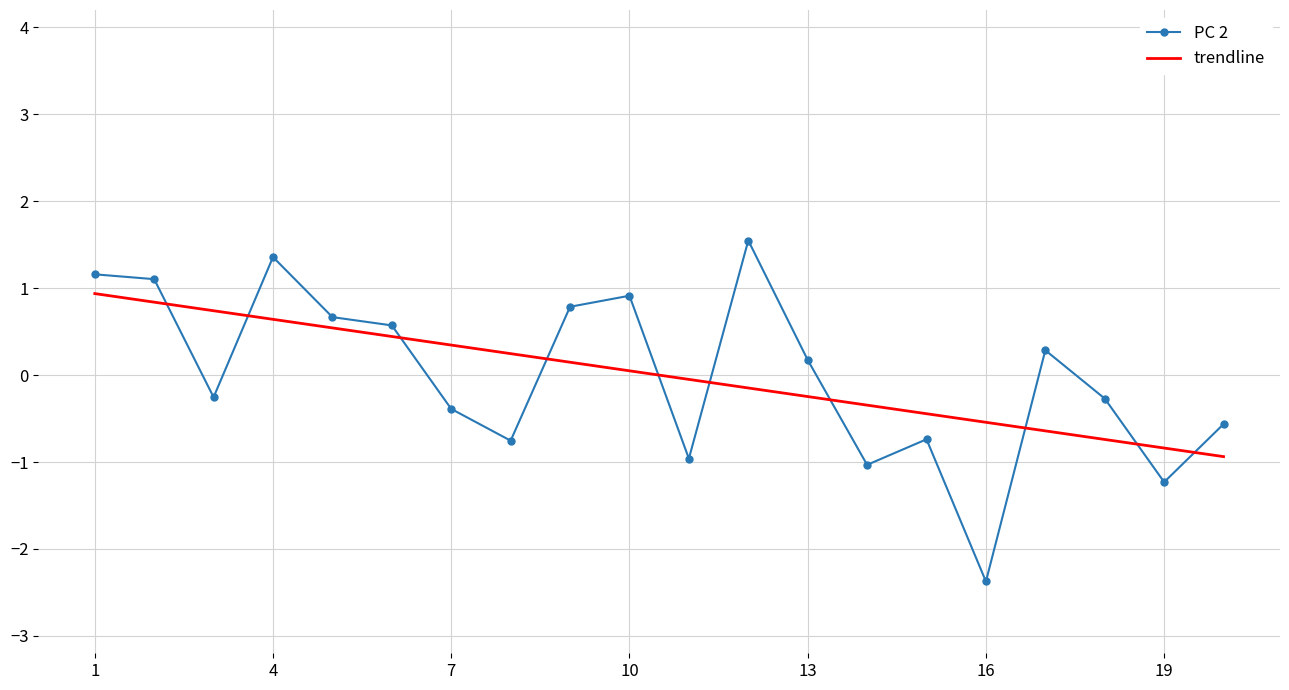

What is the greatest value displayed?

1.5